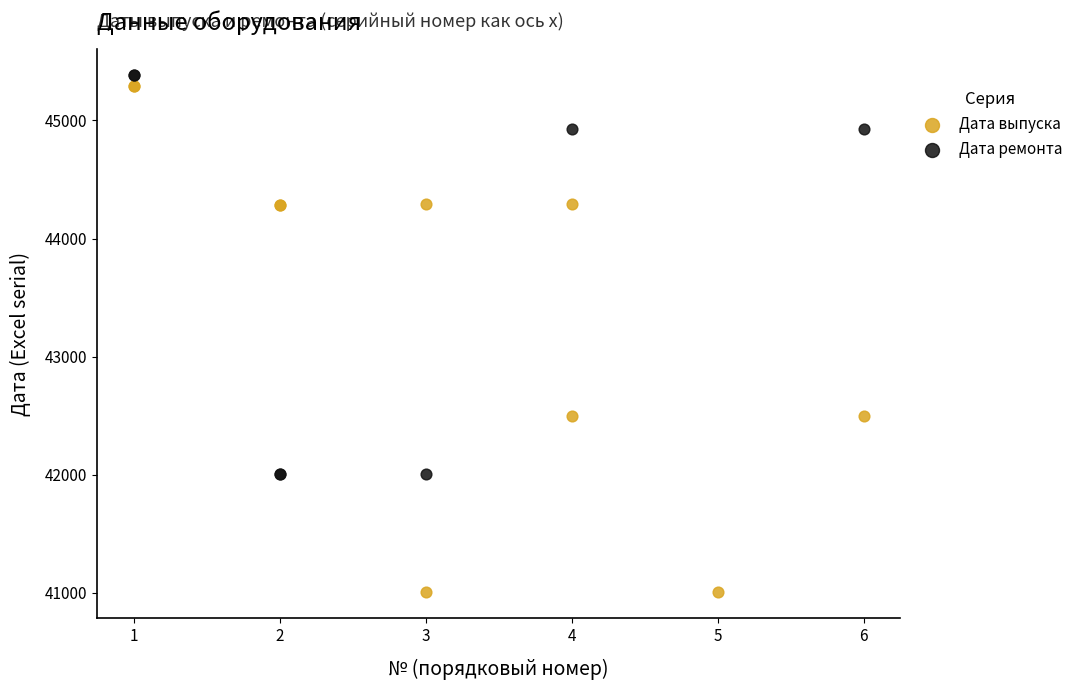

Which series reaches the minimum Y coordinate?

Дата выпуска